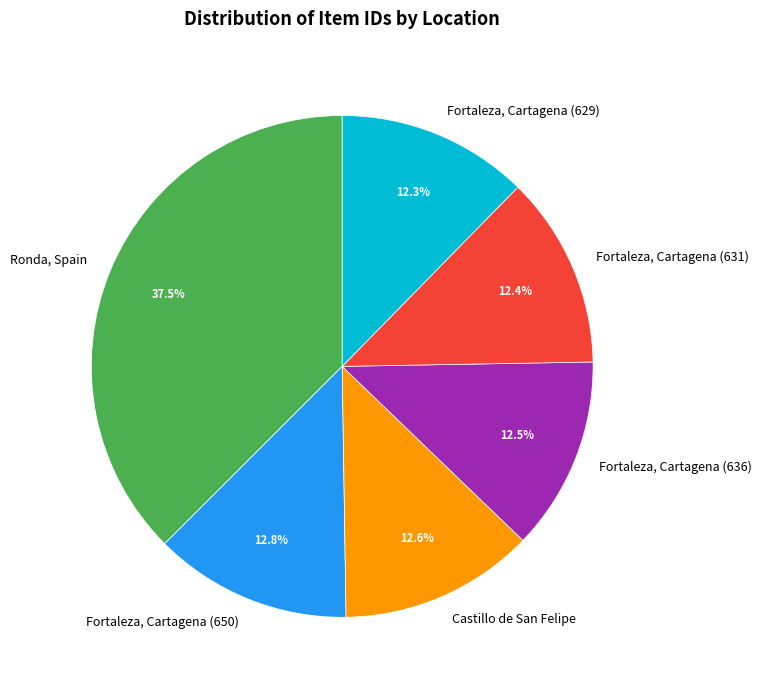

What percentage do Fortaleza, Cartagena (631) and Fortaleza, Cartagena (636) together represent?

24.9%